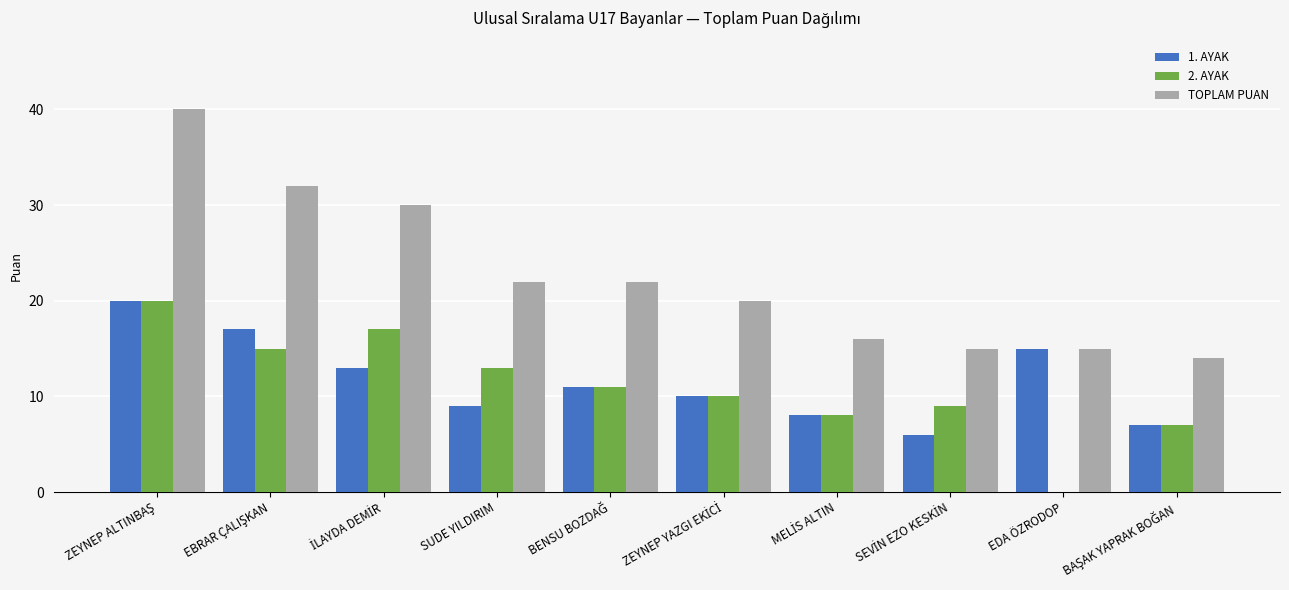

What is the sum of all 1. AYAK values?

116